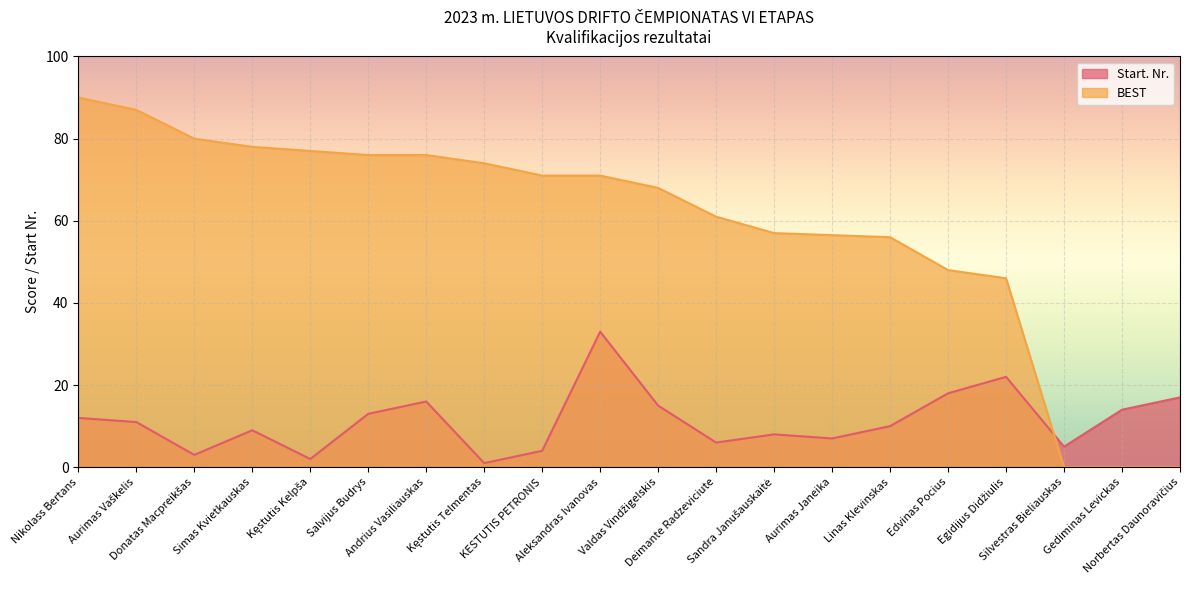

Reading left to right, list all the values displayed in this chart.

Start. Nr.: Nikolass Bertans=12.0	Aurimas Vaškelis=11.0	Donatas Macpreikšas=3.0	Simas Kvietkauskas=9.0	Kęstutis Kelpša=2.0	Salvijus Budrys=13.0	Andrius Vasiliauskas=16.0	Kęstutis Telmentas=1.0	KESTUTIS PETRONIS=4.0	Aleksandras Ivanovas=33.0	Valdas Vindžigelskis=15.0	Deimante Radzeviciute=6.0	Sandra Janušauskaitė=8.0	Aurimas Janeika=7.0	Linas Klevinskas=10.0	Edvinas Pocius=18.0	Egidijus Didžiulis=22.0	Silvestras Bieliauskas=5.0	Gediminas Levickas=14.0	Norbertas Daunoravičius=17.0
BEST: Nikolass Bertans=90.0	Aurimas Vaškelis=87.0	Donatas Macpreikšas=80.0	Simas Kvietkauskas=78.0	Kęstutis Kelpša=77.0	Salvijus Budrys=76.0	Andrius Vasiliauskas=76.0	Kęstutis Telmentas=74.0	KESTUTIS PETRONIS=71.0	Aleksandras Ivanovas=71.0	Valdas Vindžigelskis=68.0	Deimante Radzeviciute=61.0	Sandra Janušauskaitė=57.0	Aurimas Janeika=56.5	Linas Klevinskas=56.0	Edvinas Pocius=48.0	Egidijus Didžiulis=46.0	Silvestras Bieliauskas=0.0	Gediminas Levickas=0.0	Norbertas Daunoravičius=0.0